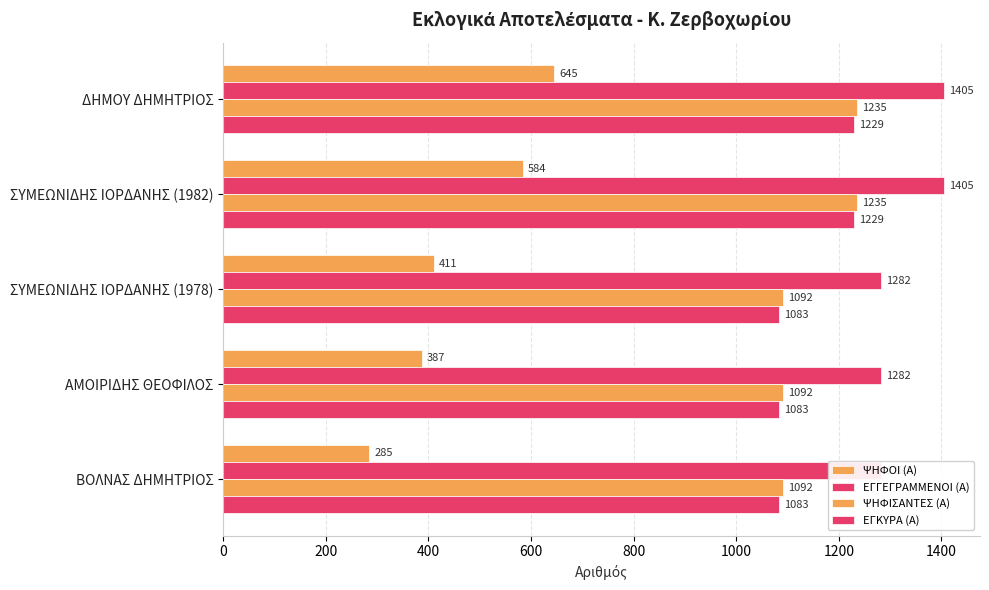

At how many categories does at least one series exceed 811?

5